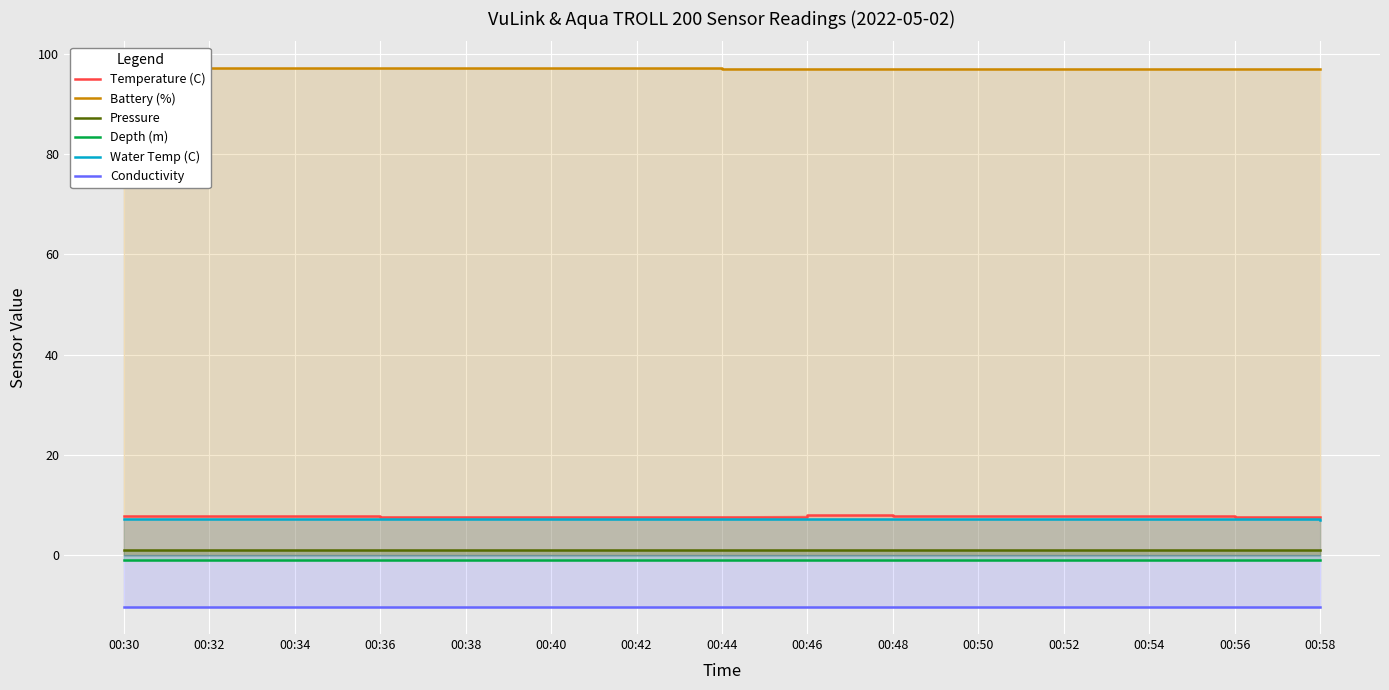

True or false: Water Temp (C) has a value of 4.7 at 00:40.

False